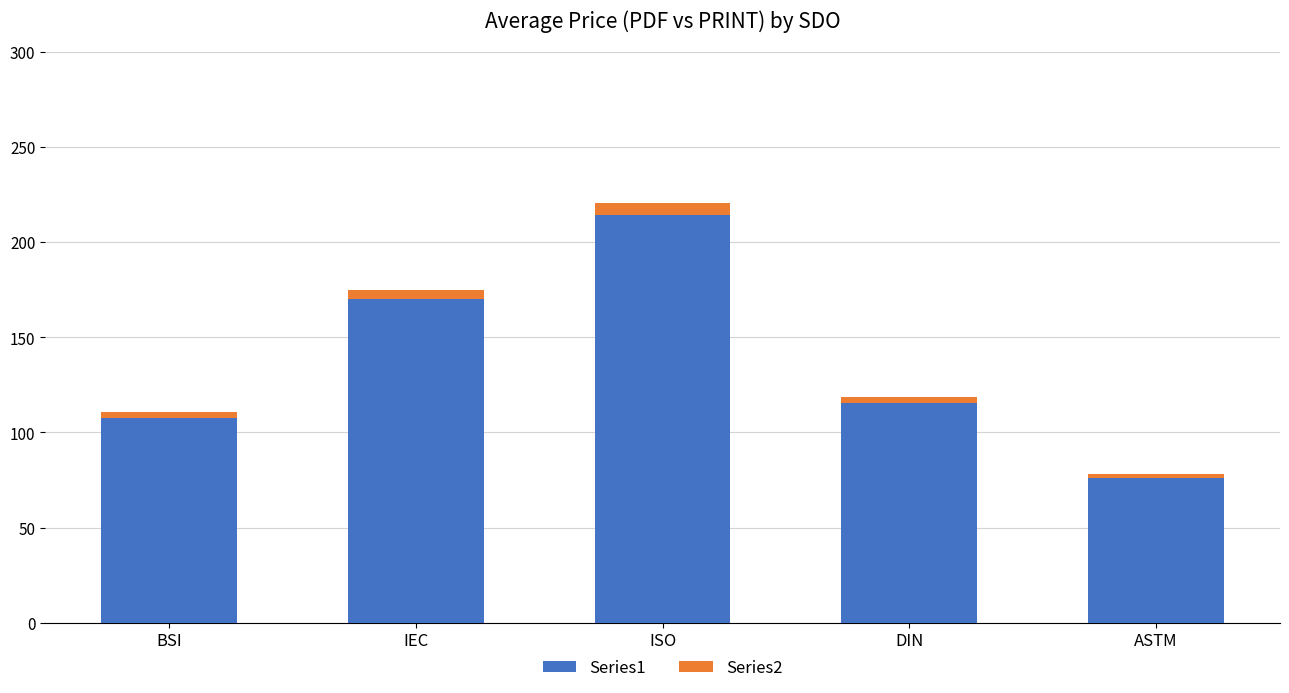

What is the value of the Series1 bar at the 4th from the left?

115.4